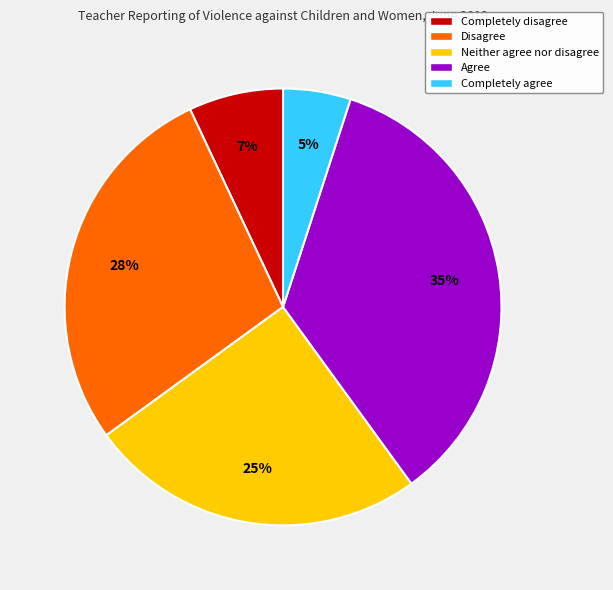

To the nearest percent, what percentage of the pie is Neither agree nor disagree?

25%